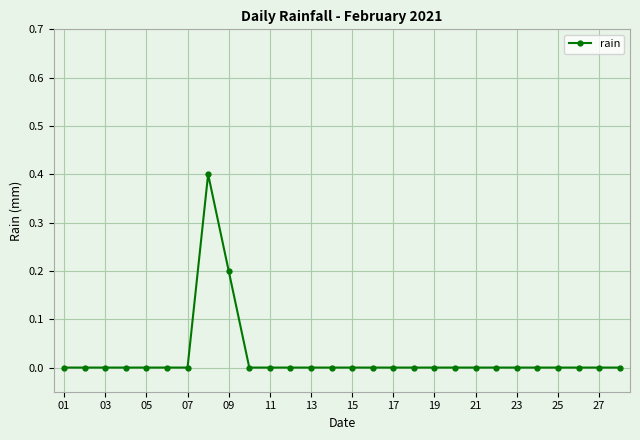

True or false: the data has more than 0 interior local peaks.

True